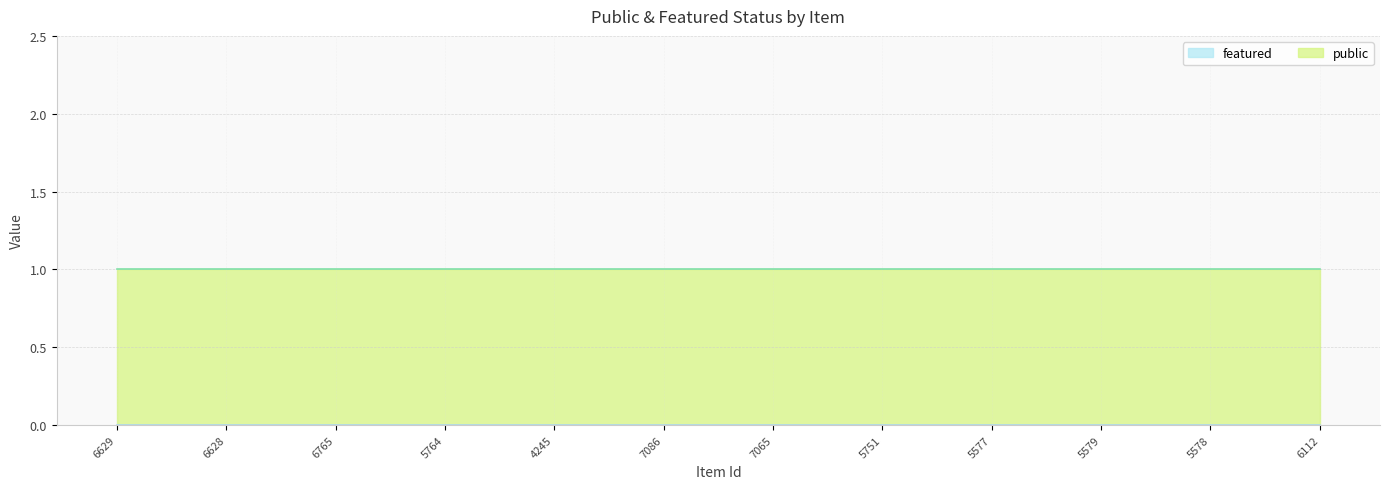

What is the minimum value for public?

1